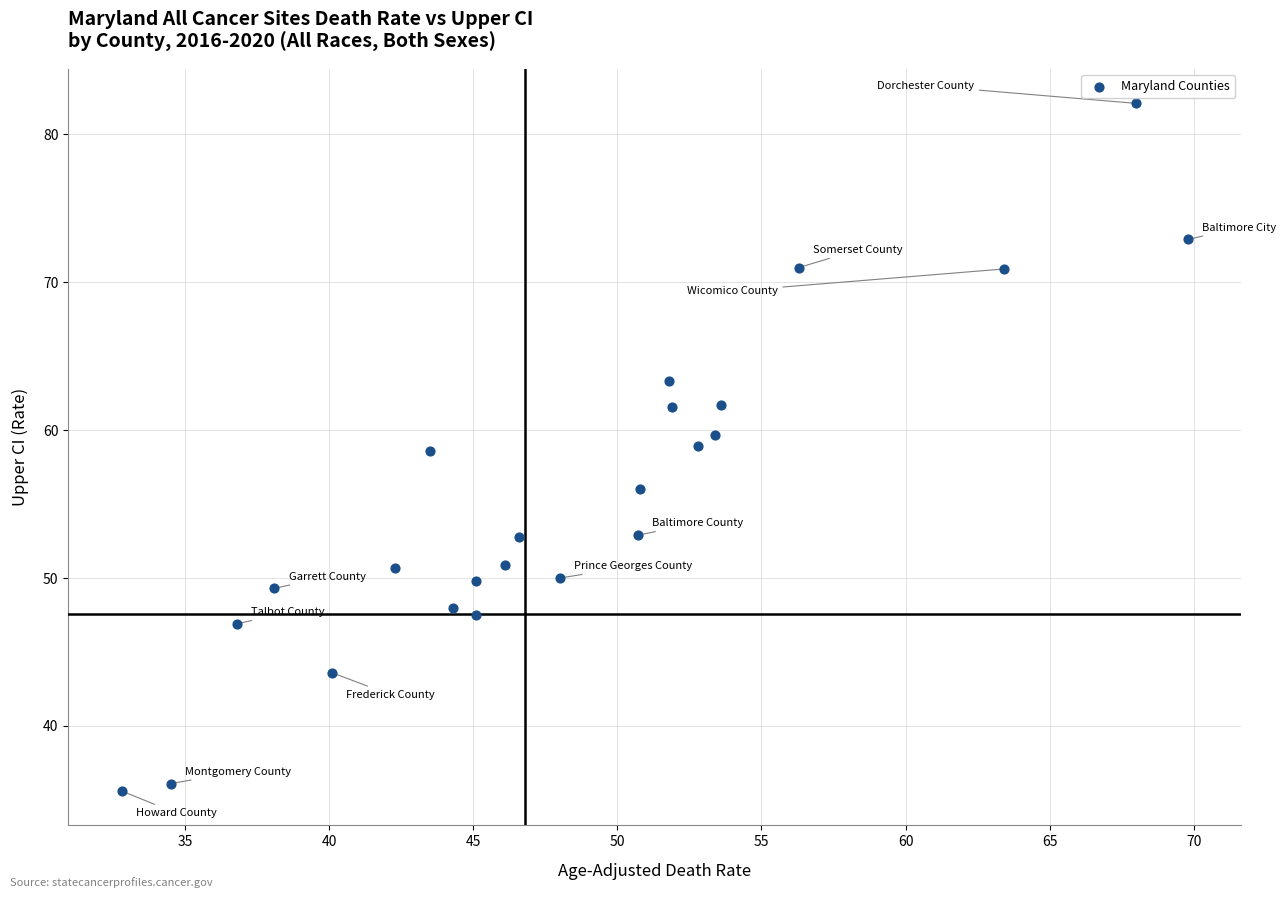

What is the range of Y values (max minus min)?

46.5